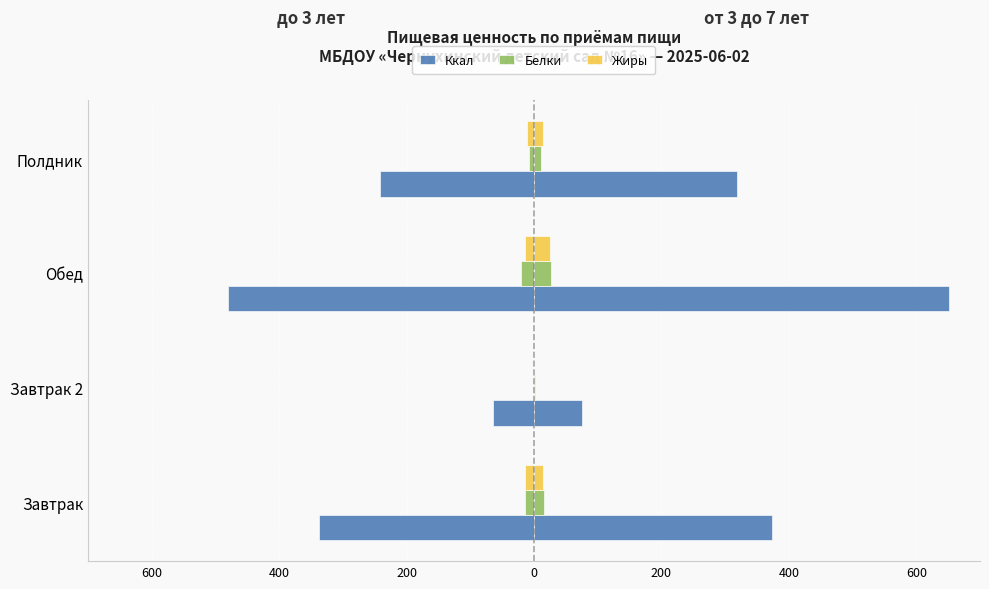

The value of Жиры (от 3 до 7) at Завтрак 2 is -13.5. True or false?

False